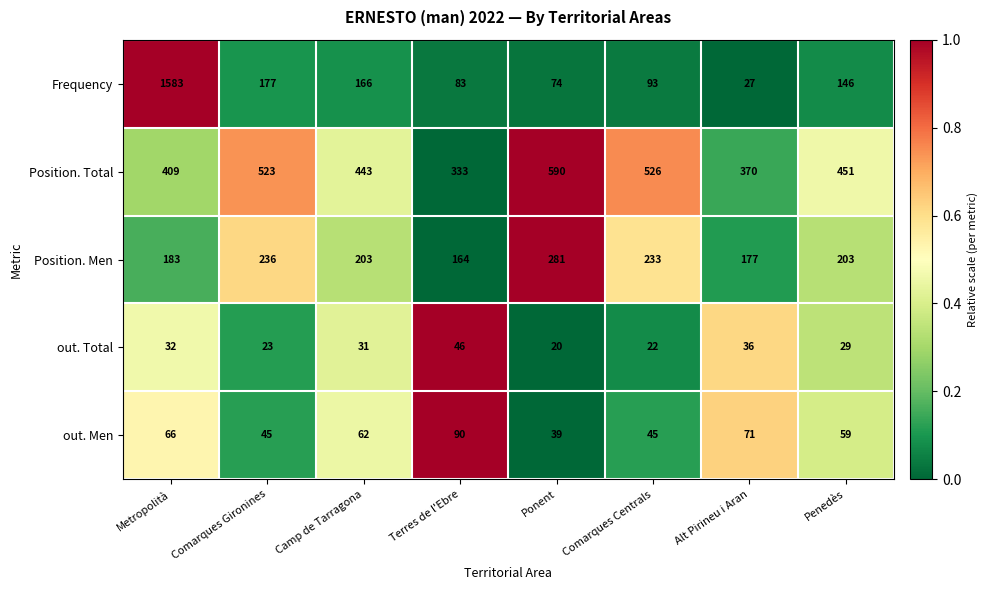

True or false: Position. Total has a value of 707 at Metropolità.

False